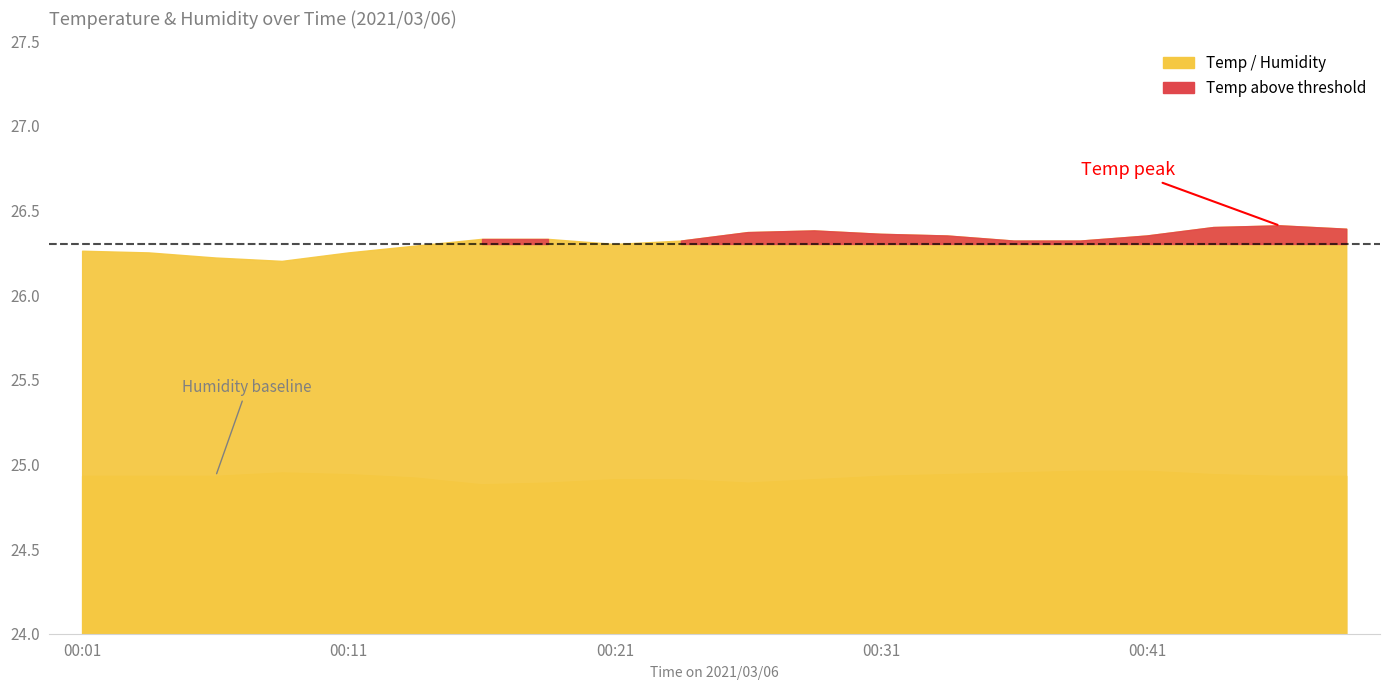

Rank the categories by value from highest to lowest.

00:39, 00:41, 00:09, 00:36, 00:11, 00:34, 00:44, 00:01, 00:04, 00:06, 00:31, 00:46, 00:49, 00:14, 00:21, 00:24, 00:29, 00:19, 00:26, 00:16